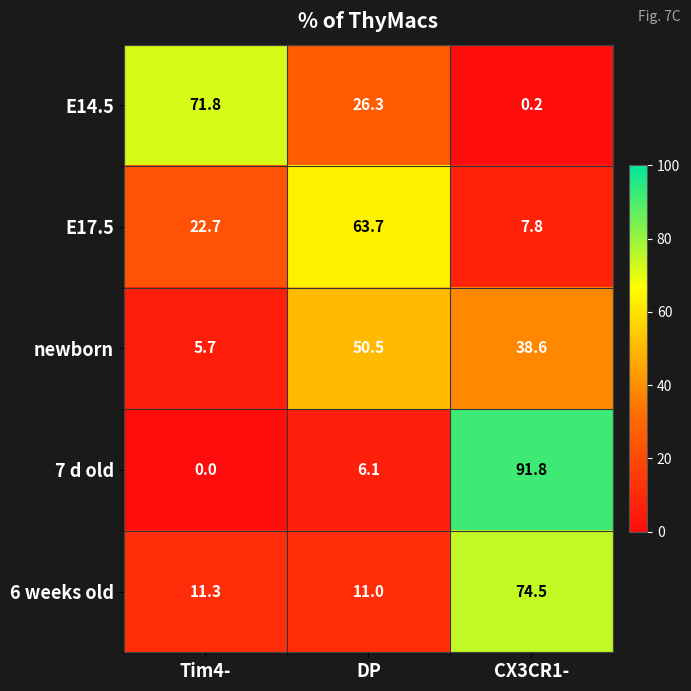

Which series has the widest spread of values?

7 d old